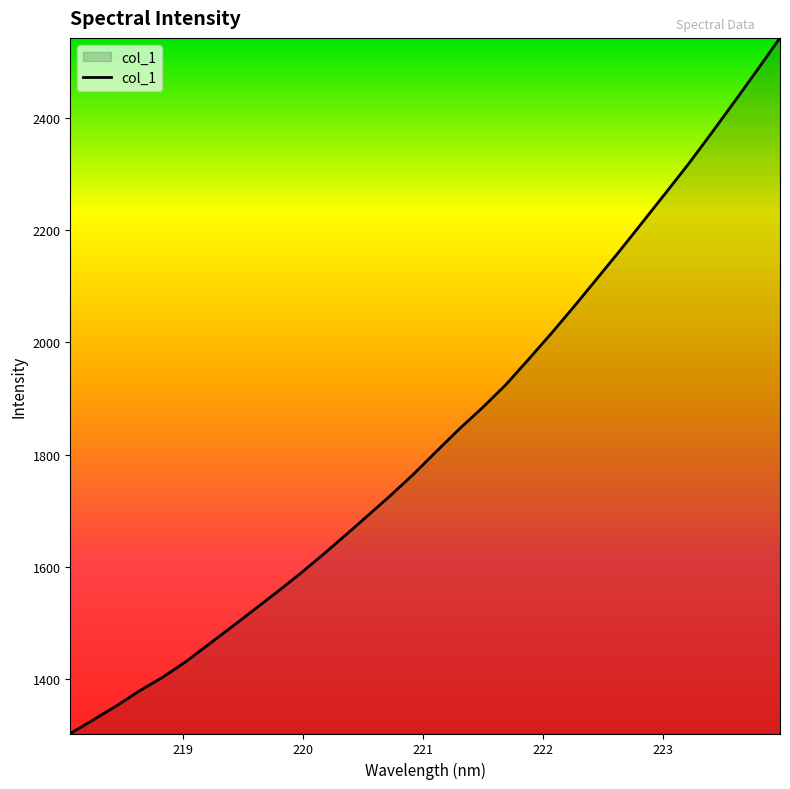

What is the greatest value displayed?

2542.7